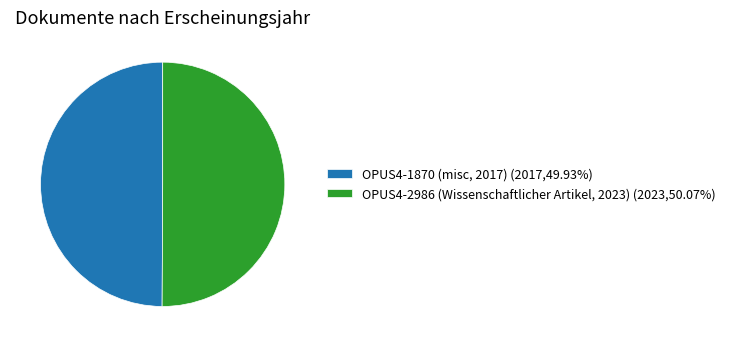

Combined, do OPUS4-1870 (misc, 2017) (2017,49.93%) and OPUS4-2986 (Wissenschaftlicher Artikel, 2023) (2023,50.07%) account for over 50%?

Yes